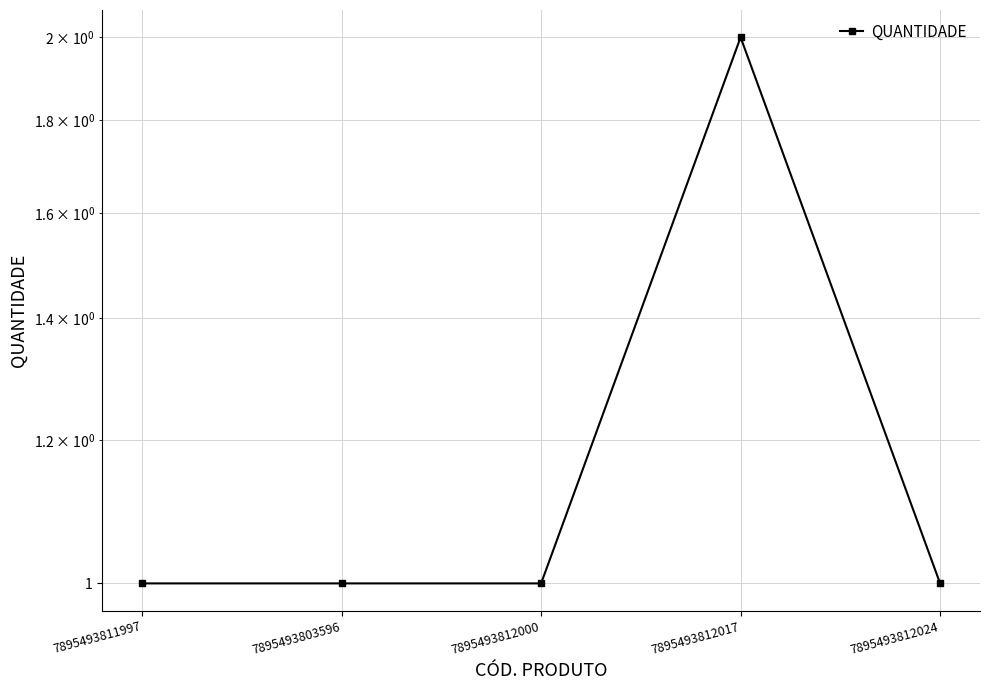

Between 7895493812024 and 7895493811997, which is larger?

7895493812024